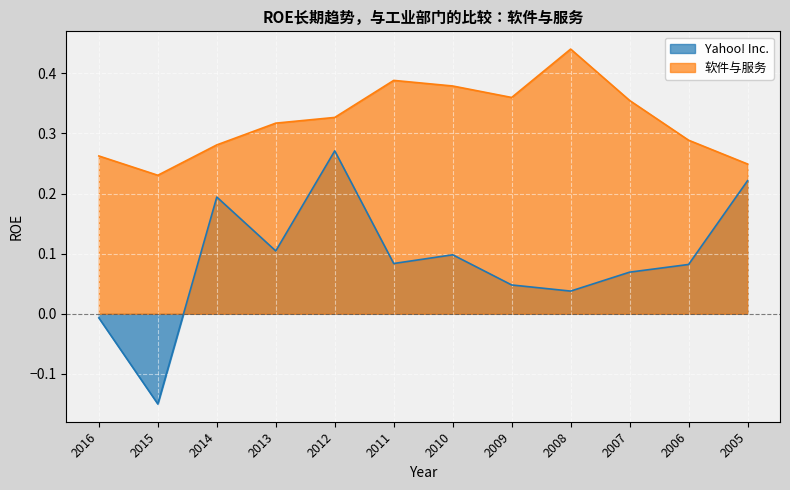

What is the maximum value shown in the chart?

0.4